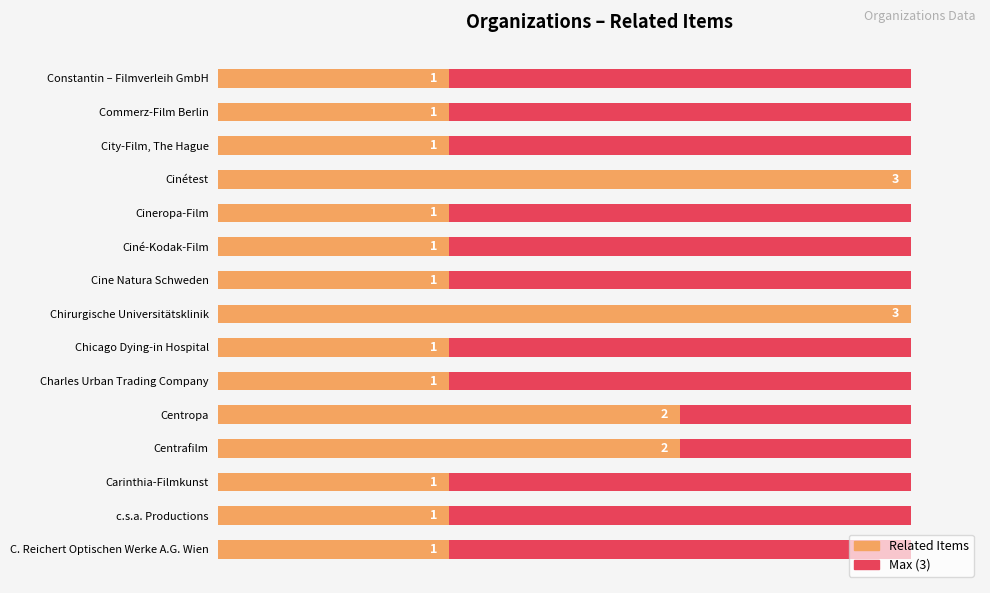

Which series has the largest range (max minus min)?

Related Items